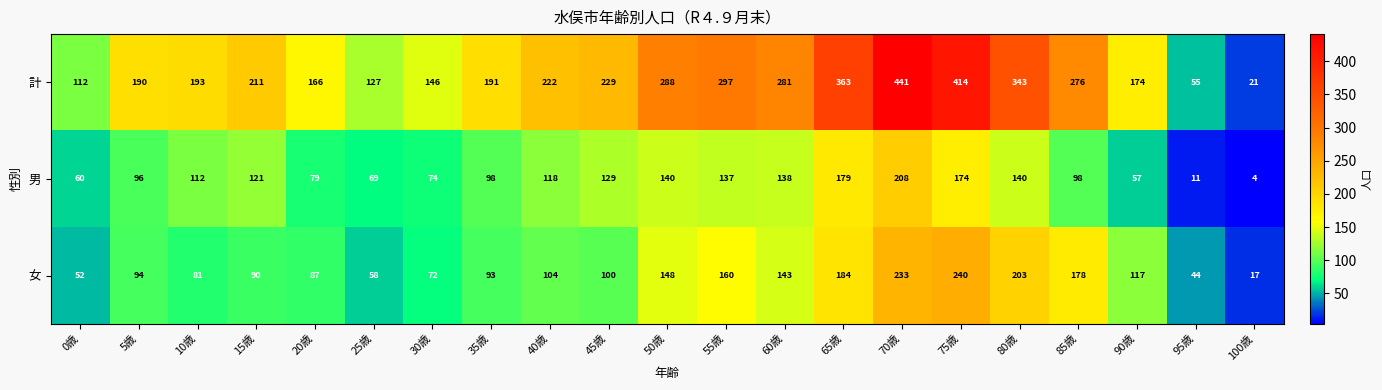

Which series changed the most between 10歳 and 90歳?

男